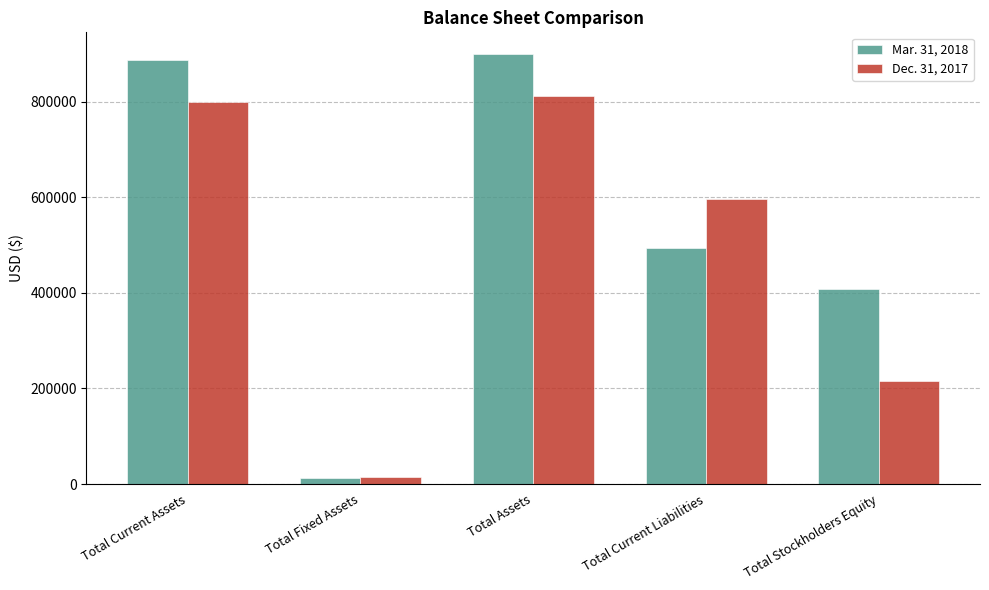

What is the difference between the Dec. 31, 2017 values at Total Fixed Assets and Total Stockholders Equity?

201100